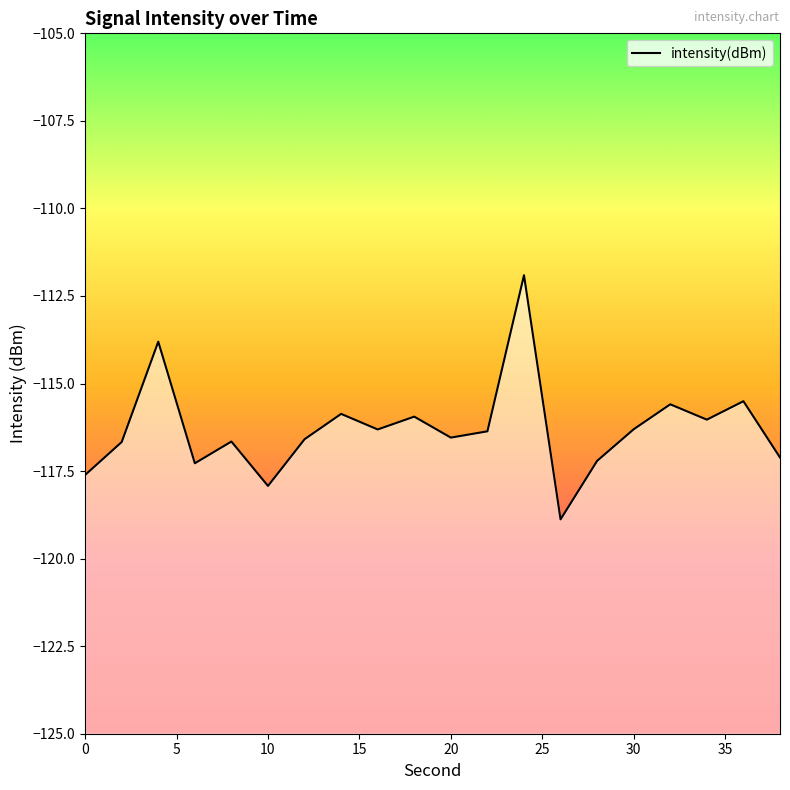

What is the difference between the maximum and minimum values?

7.0